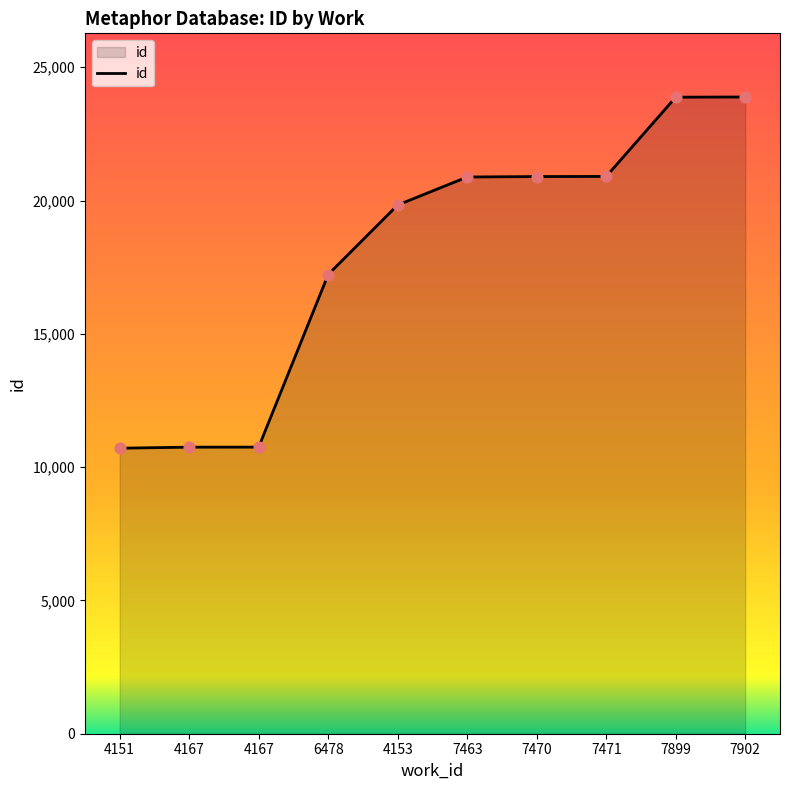

Between 4151 and 7899, which is larger?

7899